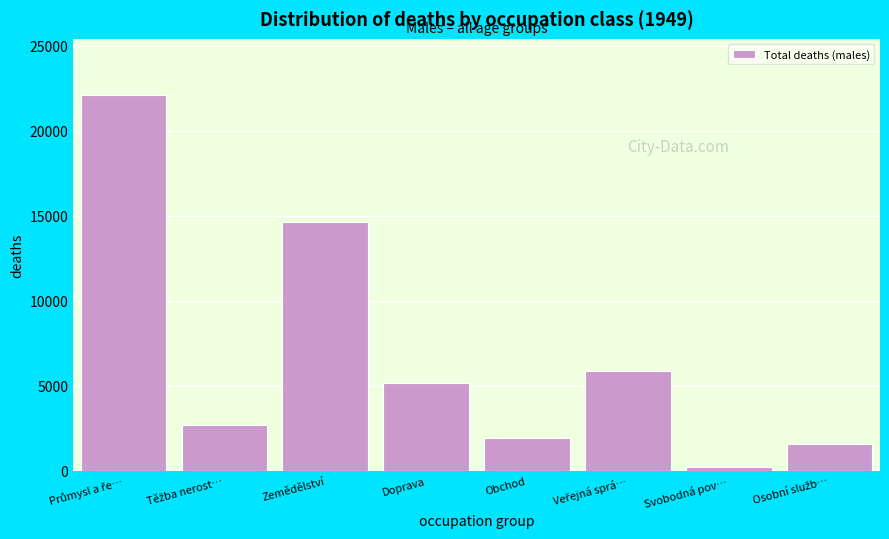

Reading left to right, extract all data points from this chart.

22082	2664	14624	5177	1928	5887	221	1590